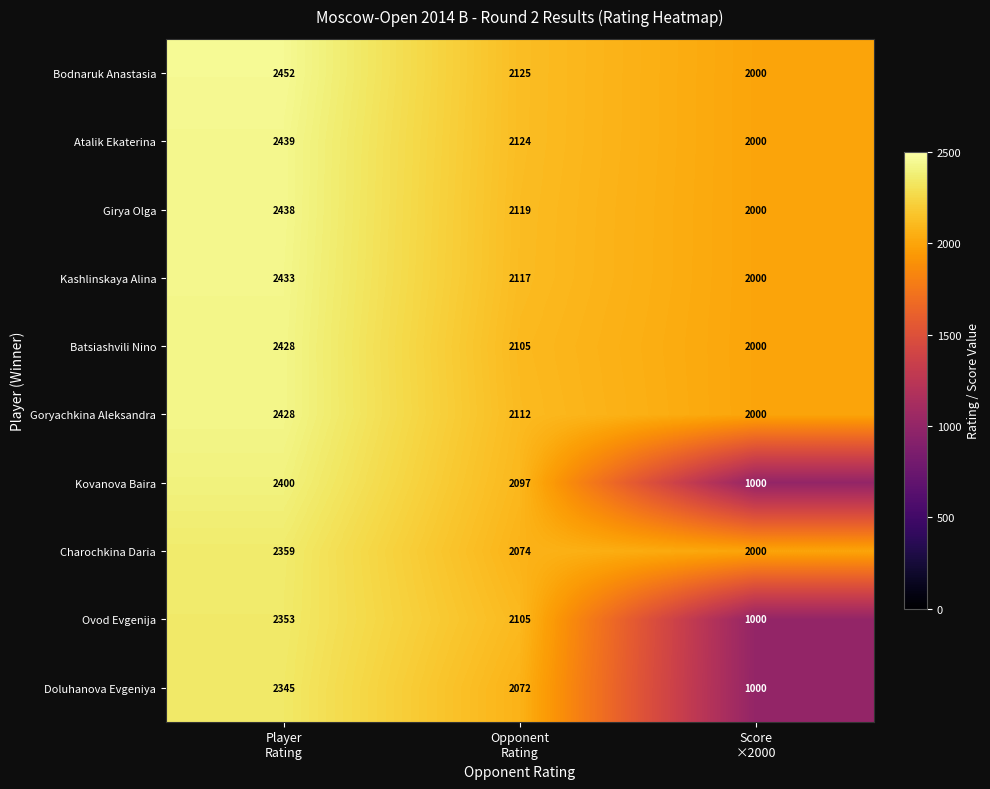

What is the minimum value for Doluhanova Evgeniya?

1000